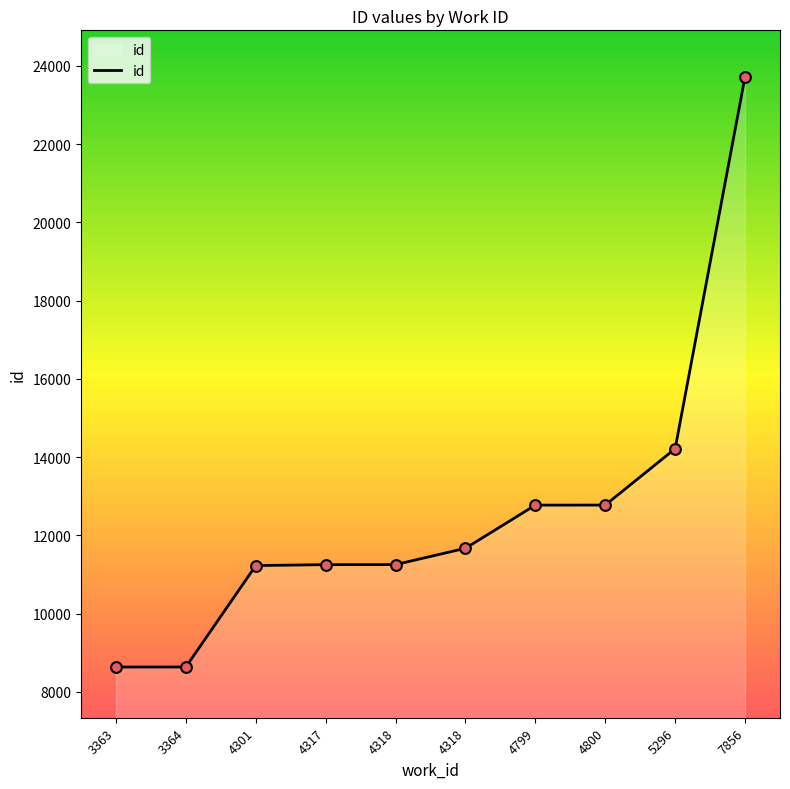

Which has a higher value, 4318 or 4317?

4318